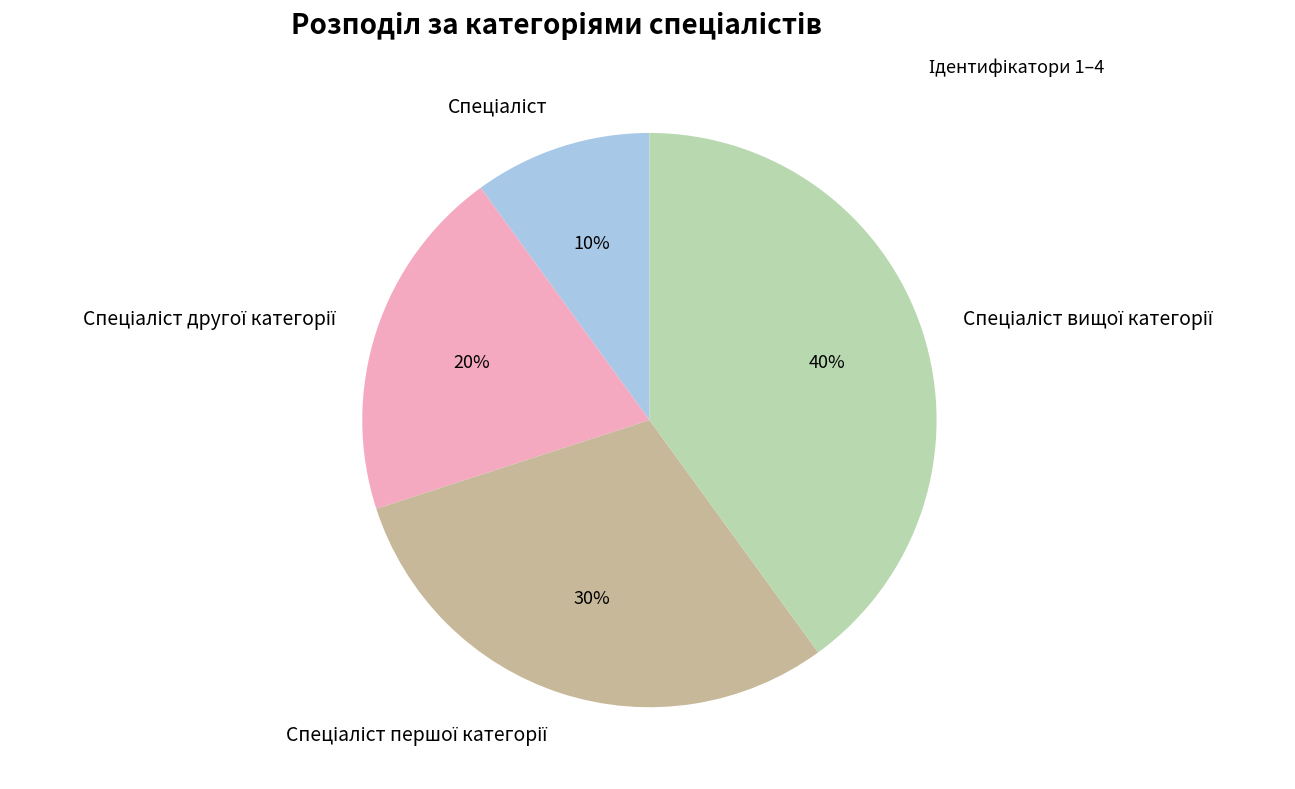

Is there a majority slice in this chart?

No